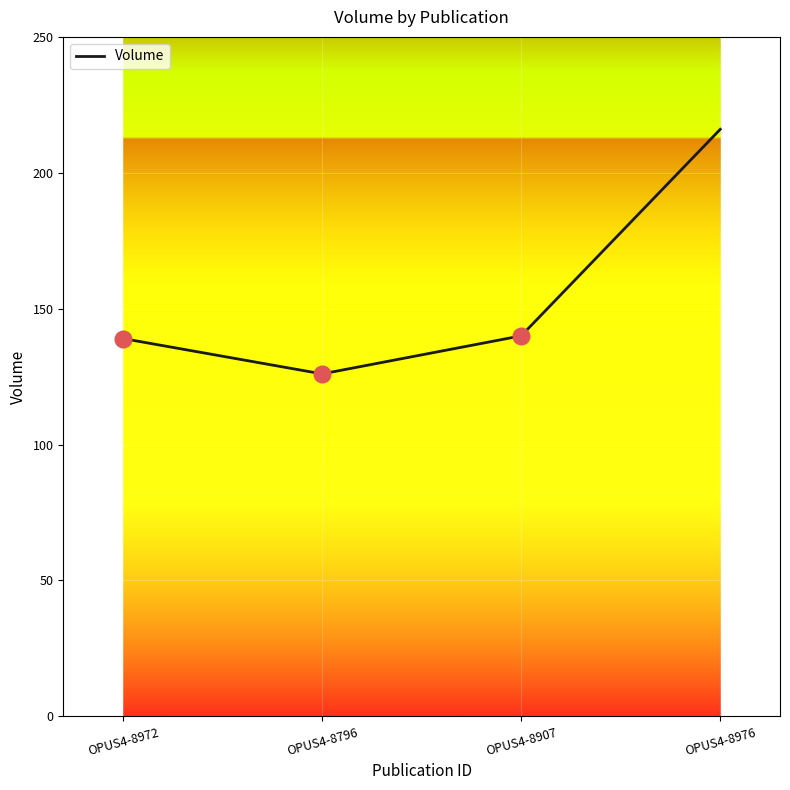

The value at OPUS4-8976 is 216. True or false?

True